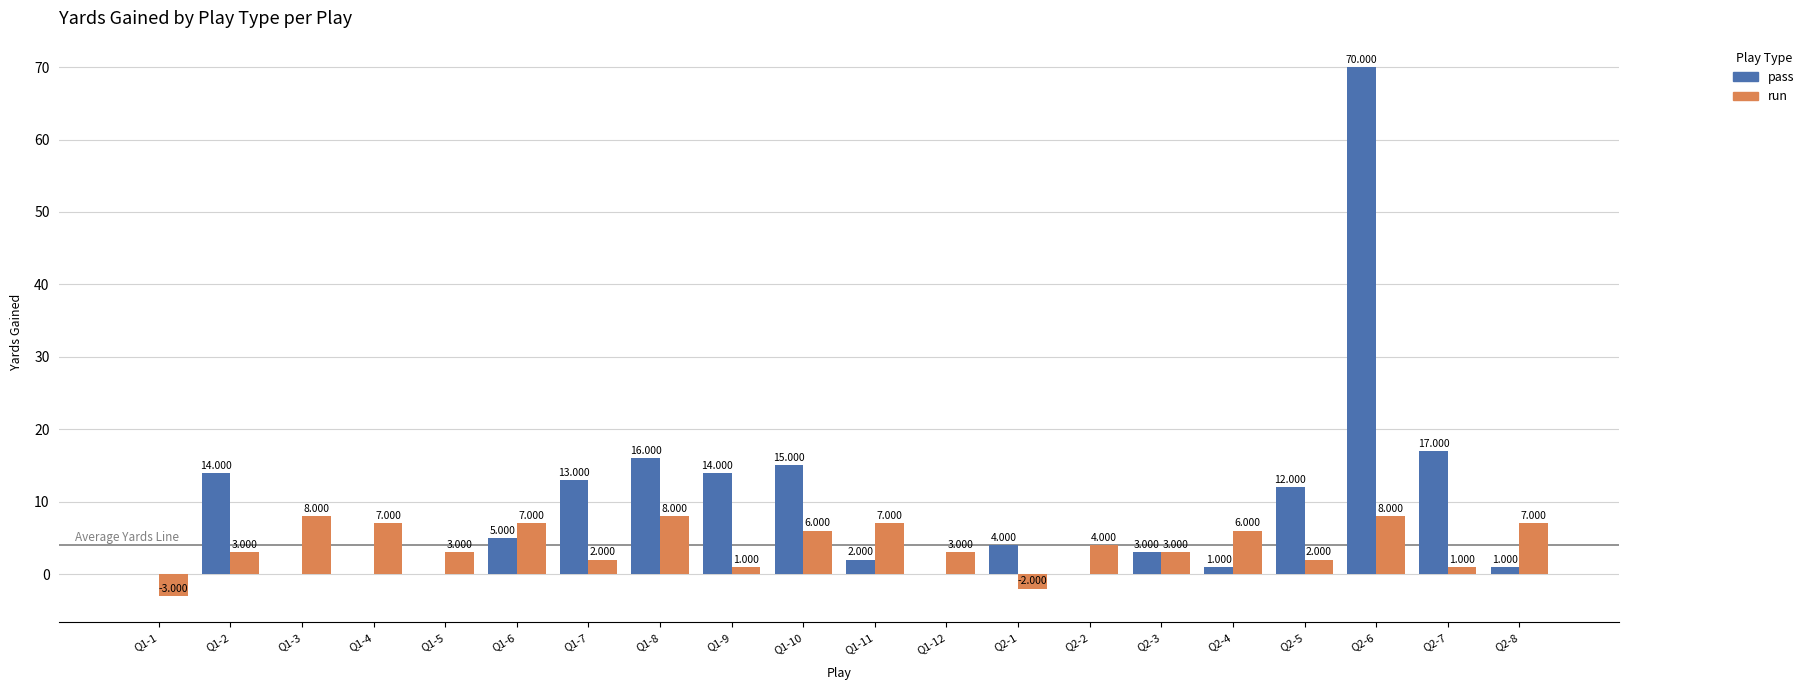

What are all the series names shown in the legend?

pass, run